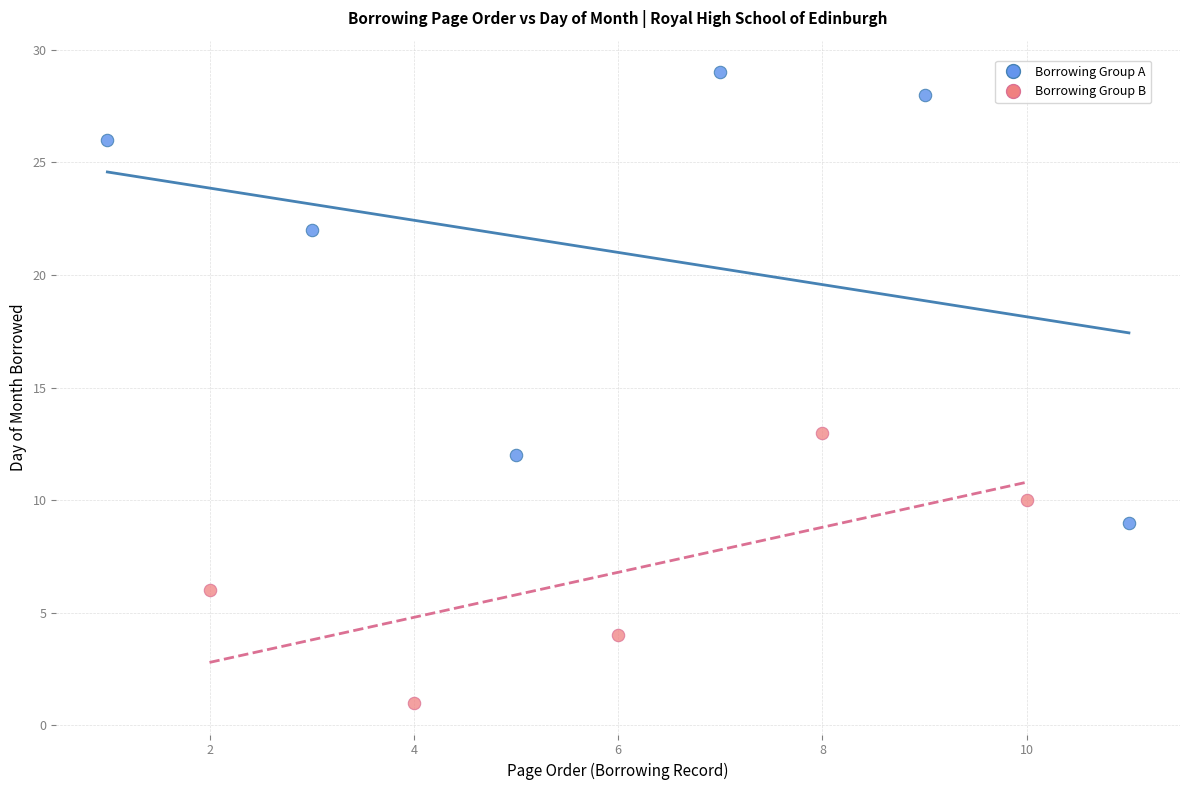

Which series has the widest spread of Y values?

Borrowing Group A